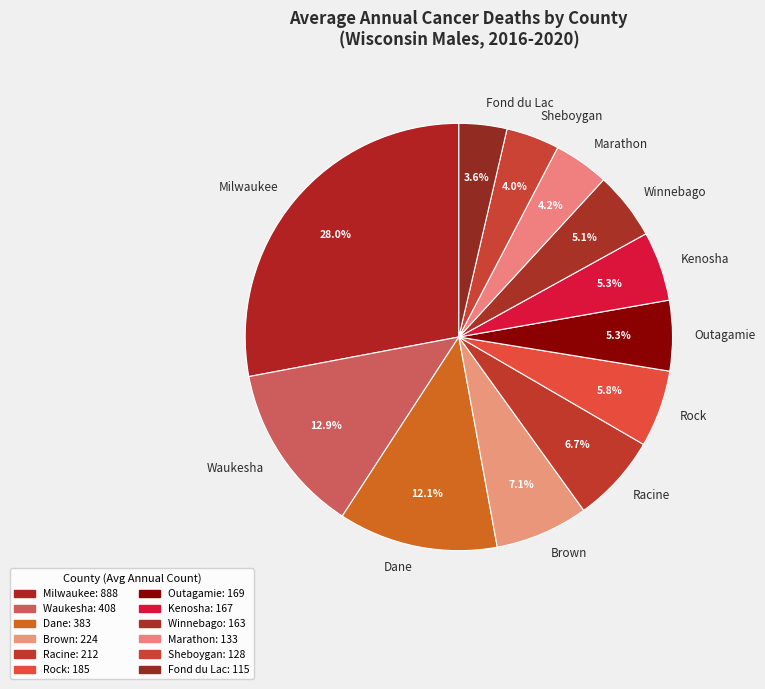

How many slices are in this pie chart?

12